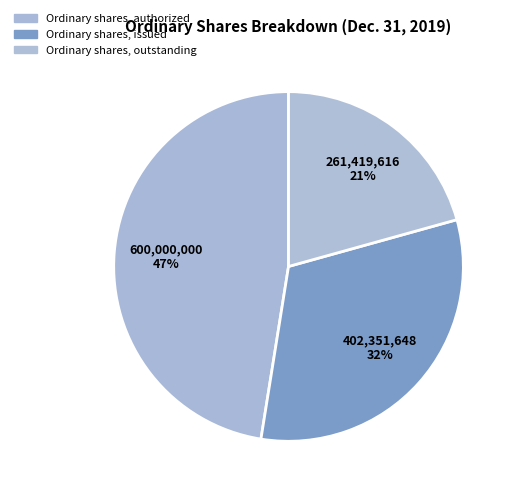

How many segments does this pie chart have?

3